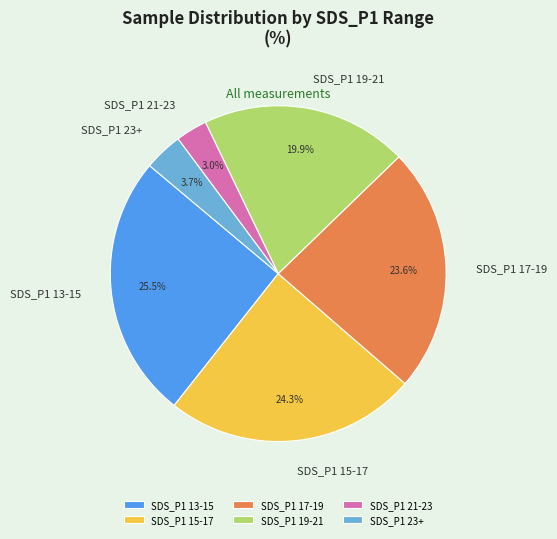

Does any single category account for the majority?

No